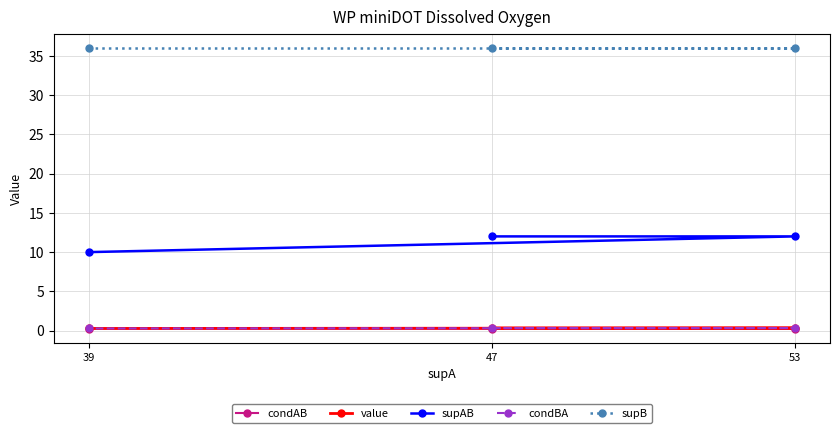

At 39, list the series in order from largest to smallest.

supB, supAB, value, condBA, condAB